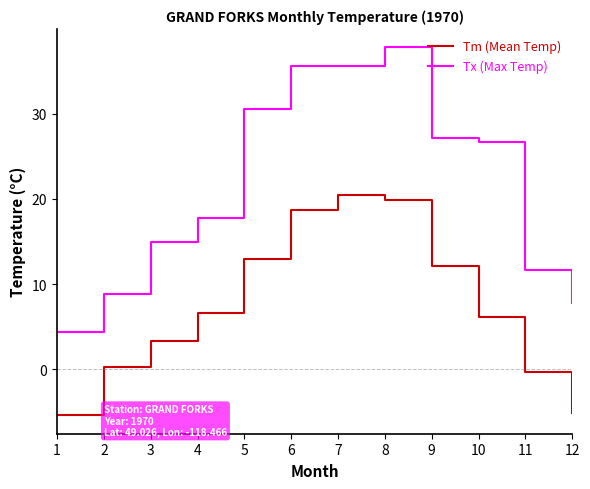

Reading left to right, transcribe all the data shown in this chart.

Tm (Mean Temp): 1=-5.4	2=0.3	3=3.3	4=6.6	5=12.9	6=18.7	7=20.5	8=19.9	9=12.1	10=6.1	11=-0.3	12=-5.1
Tx (Max Temp): 1=4.4	2=8.9	3=15.0	4=17.8	5=30.6	6=35.6	7=35.6	8=37.8	9=27.2	10=26.7	11=11.7	12=7.8